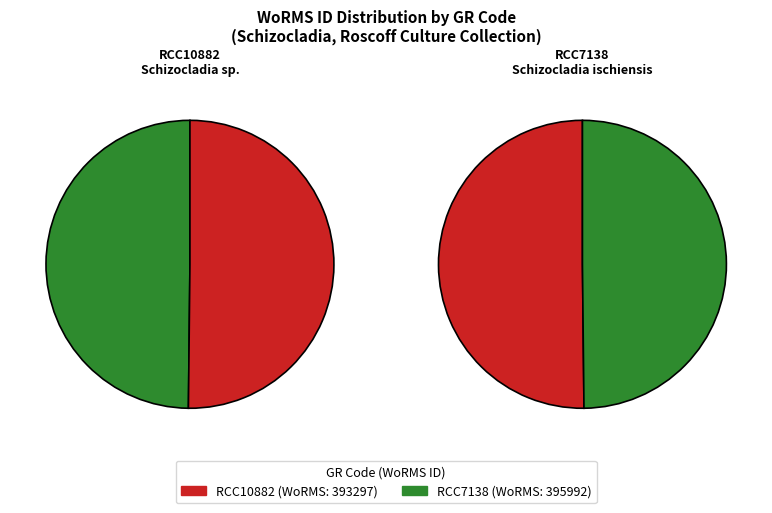

Which category has the smallest portion of the pie?

RCC10882